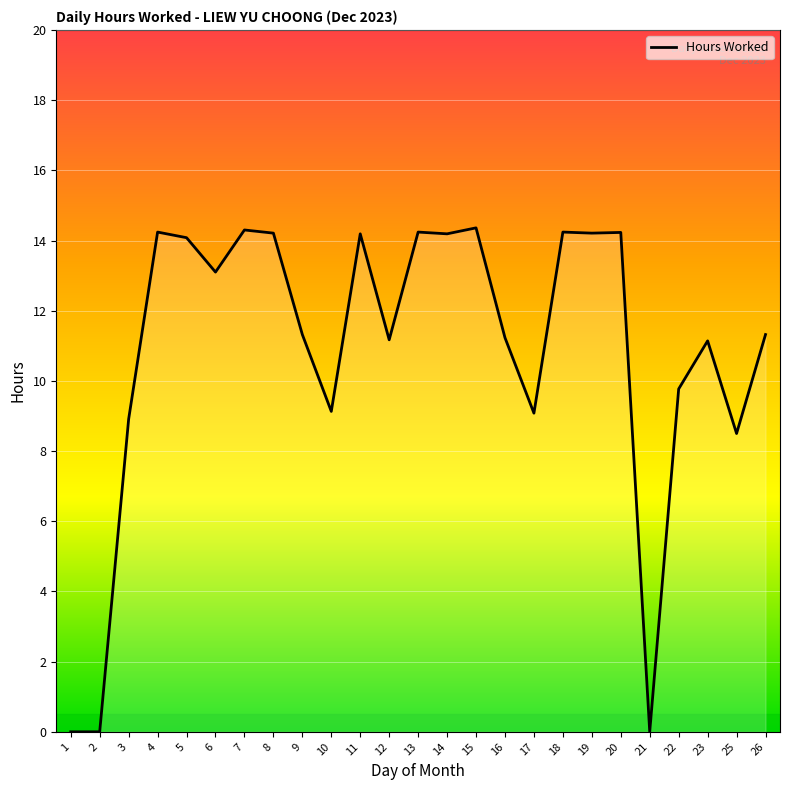

What is the average value?

10.8